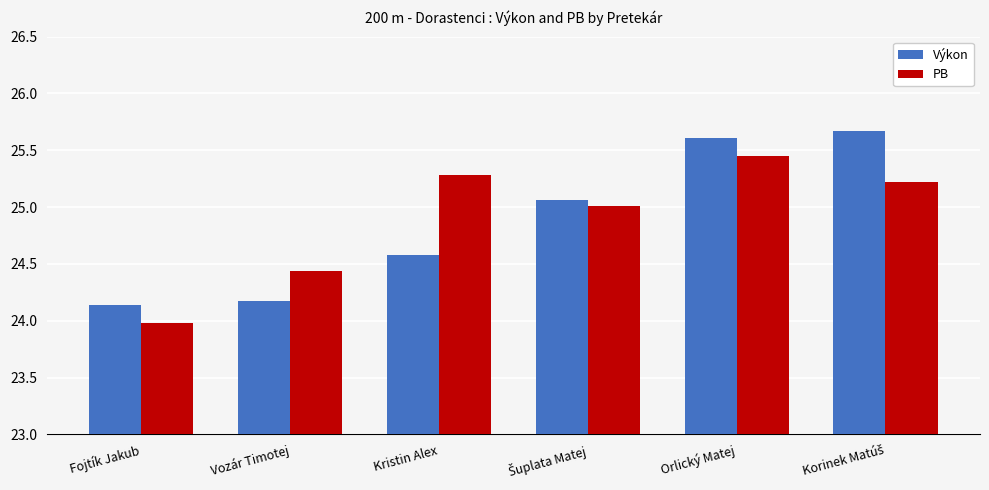

At which category is the sum across all series the highest?

Orlický Matej